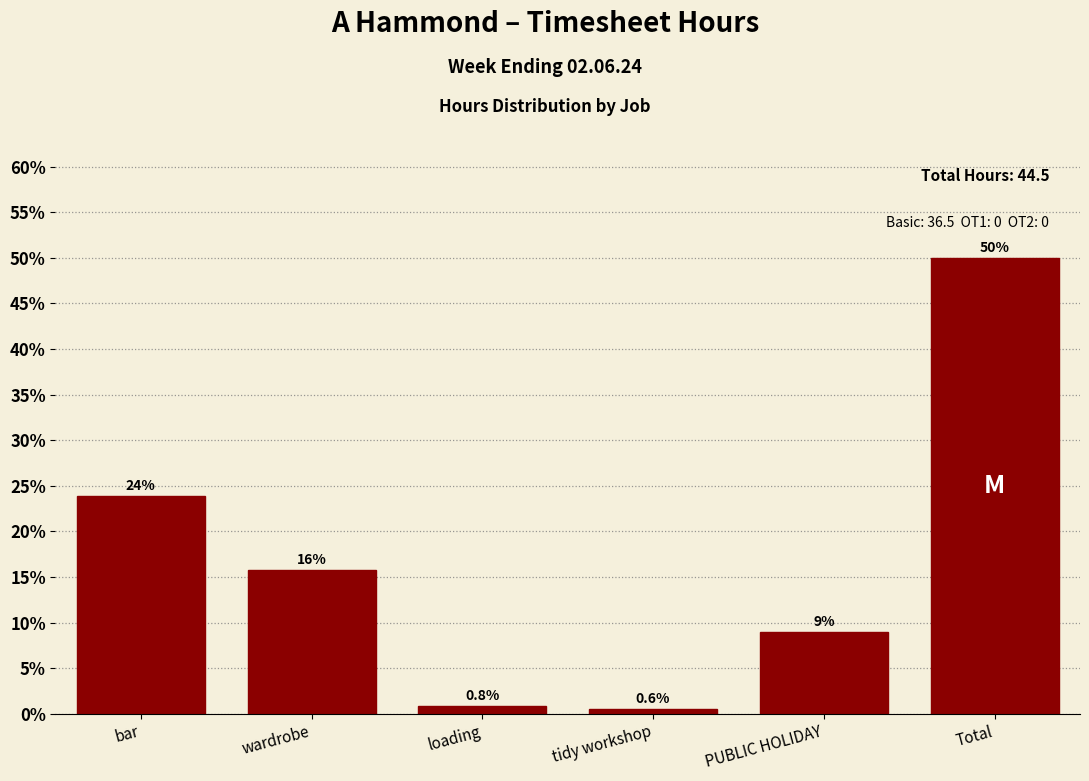

Does the chart contain any negative values?

No